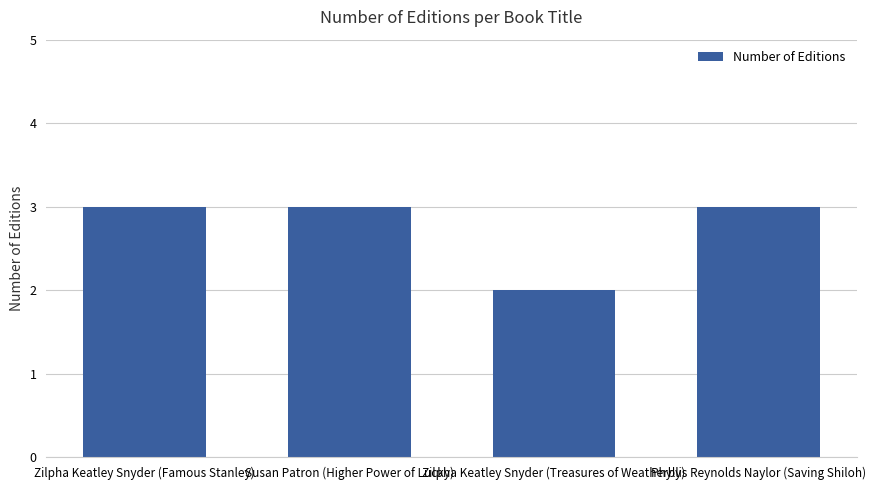

What is the sum of all values?

11